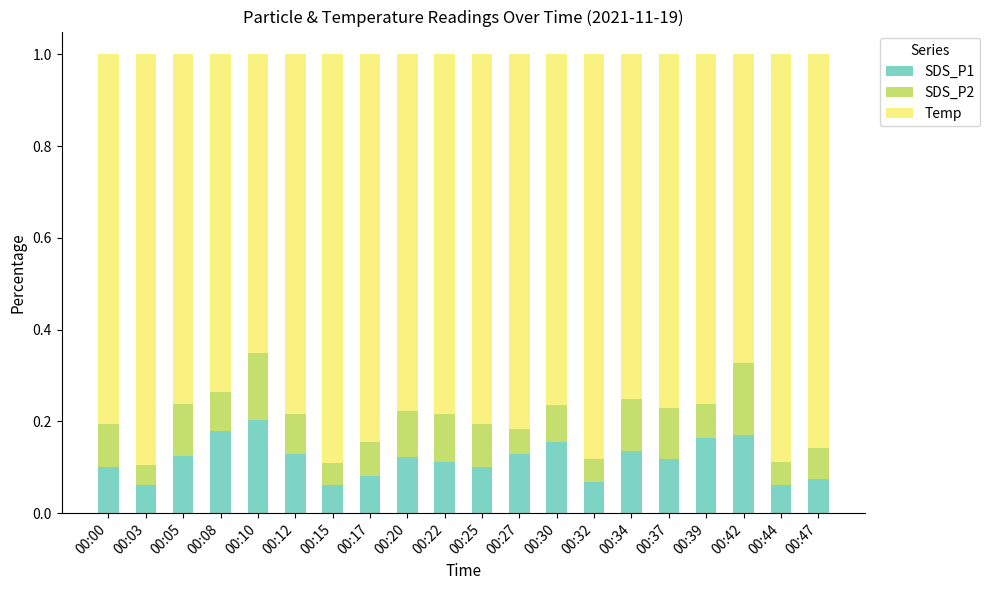

Is it true that SDS_P1 equals 0.1 at 00:27?

True